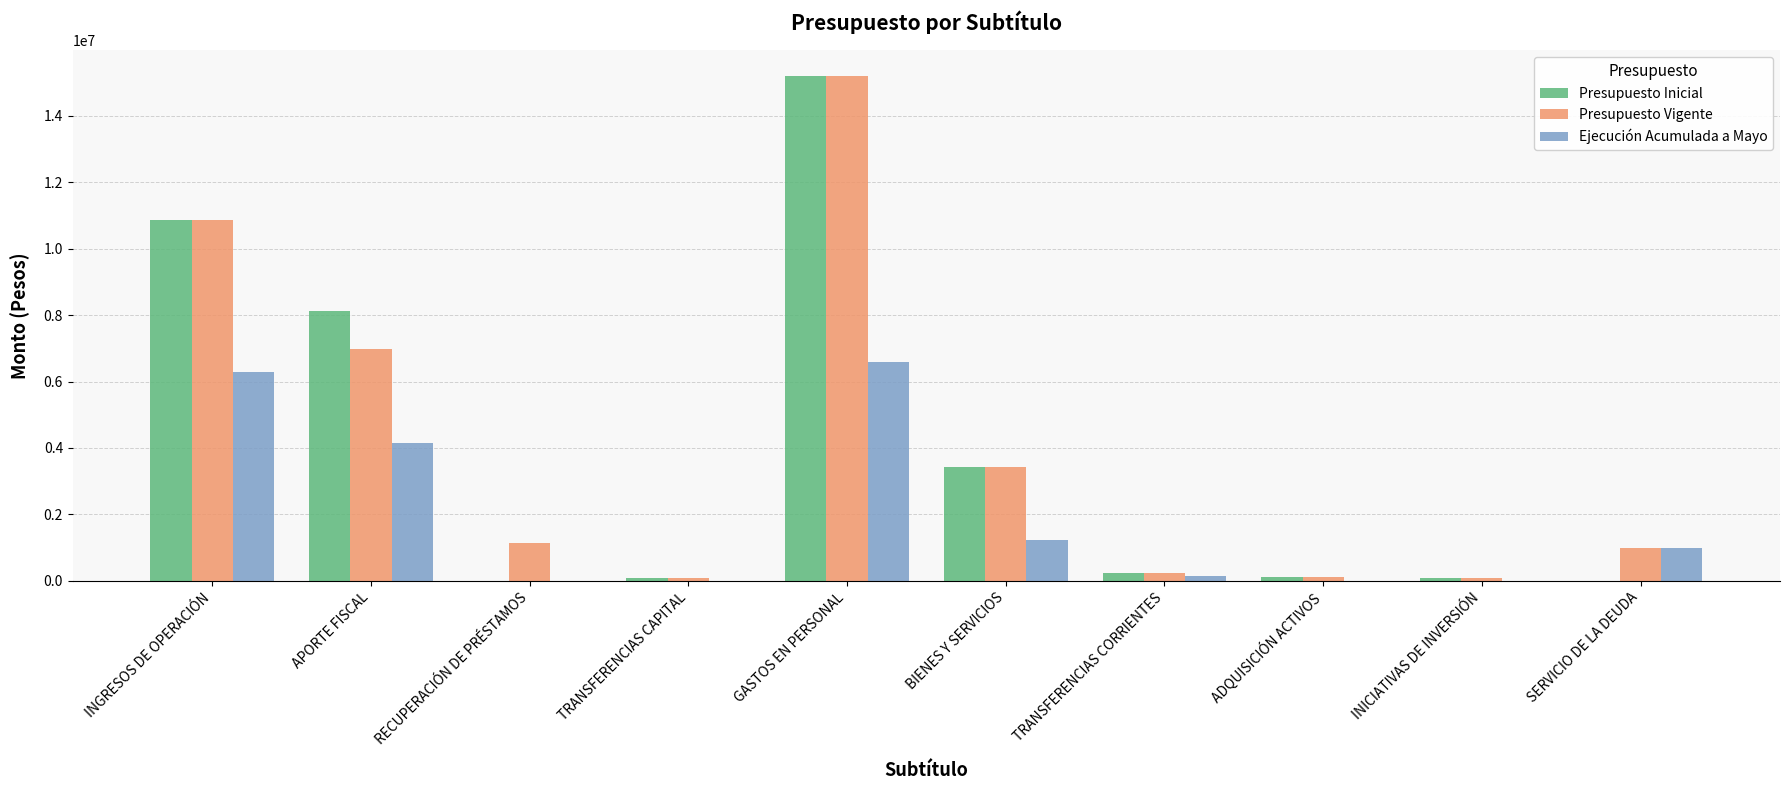

Is it true that Presupuesto Inicial equals 16071945 at INGRESOS DE OPERACIÓN?

False